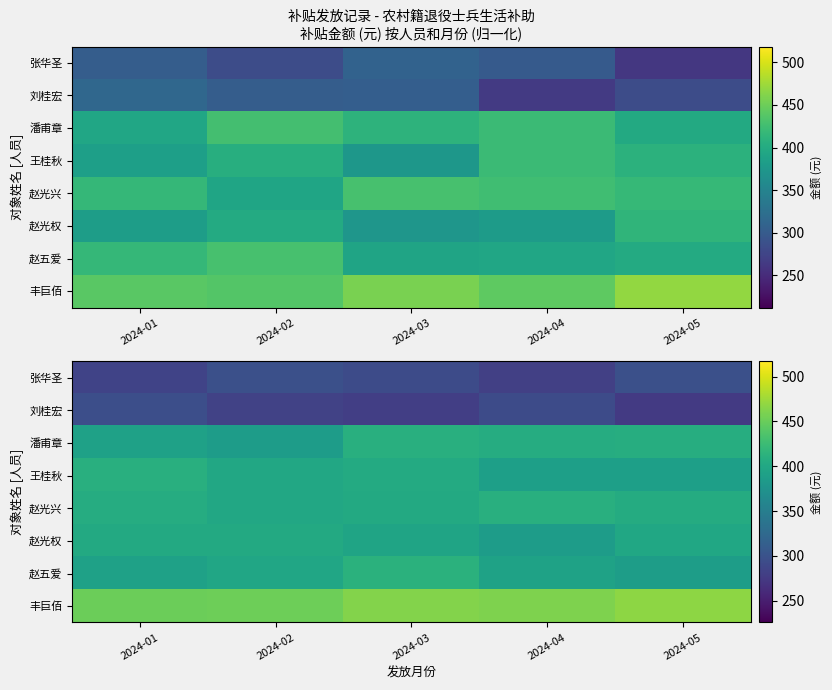

What is the difference between the 刘桂宏 values at 2024-04 and 2024-05?

16.3